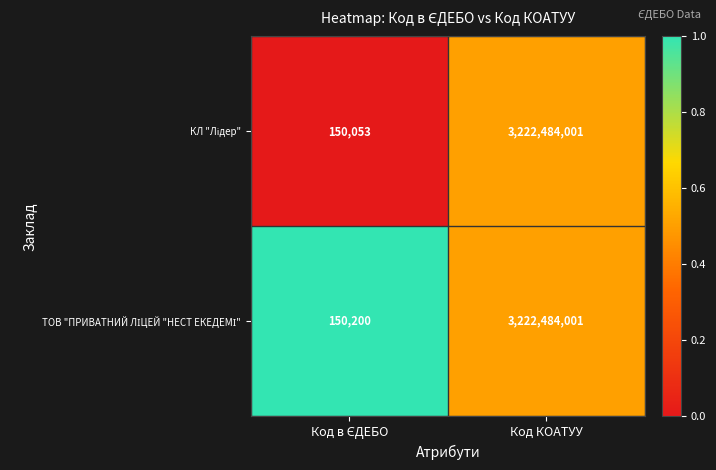

At which category is the sum across all series the highest?

Код КОАТУУ